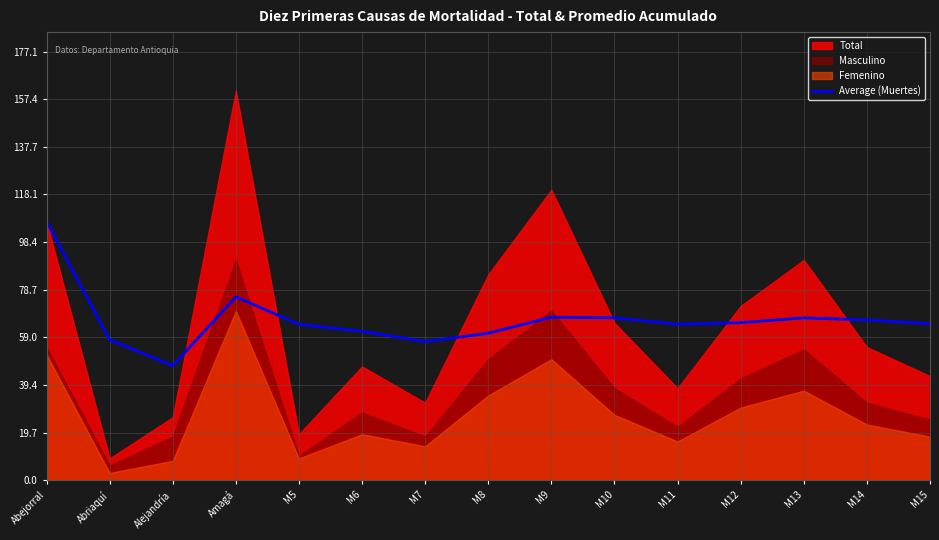

What is the difference between the values at M8 and Amagá?

15.0